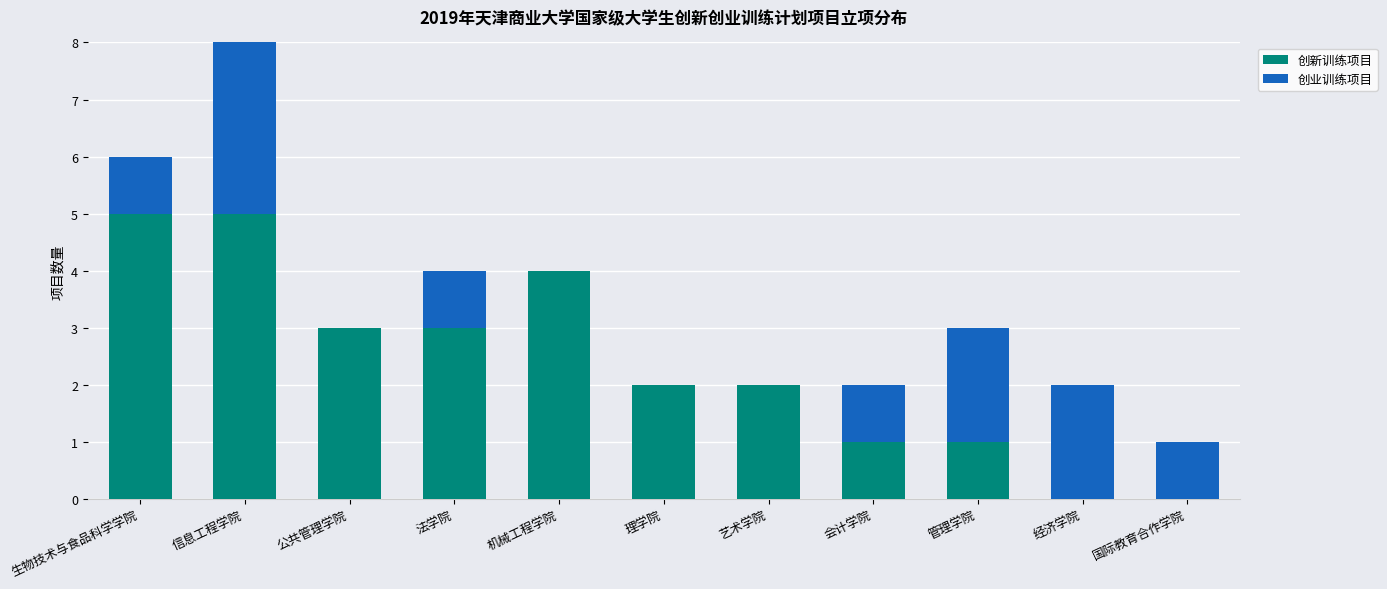

How many data points in 创业训练项目 are less than 1?

4